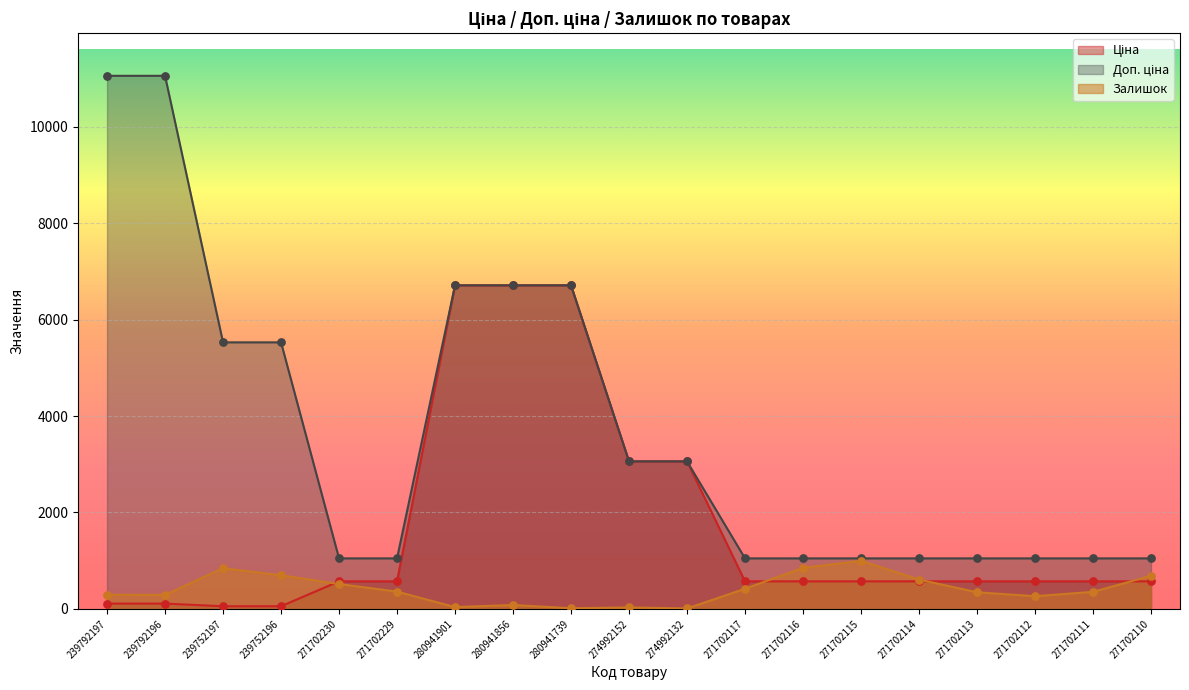

Which series contains the highest Y value?

Доп. ціна